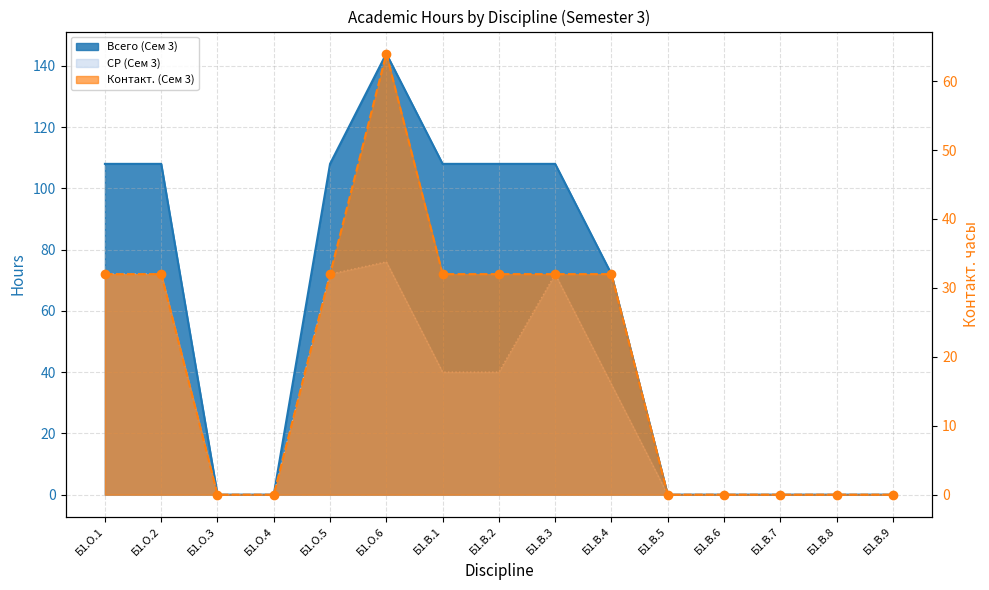

At which label is Контакт. (Сем 3) closest to 32?

Б1.О.1